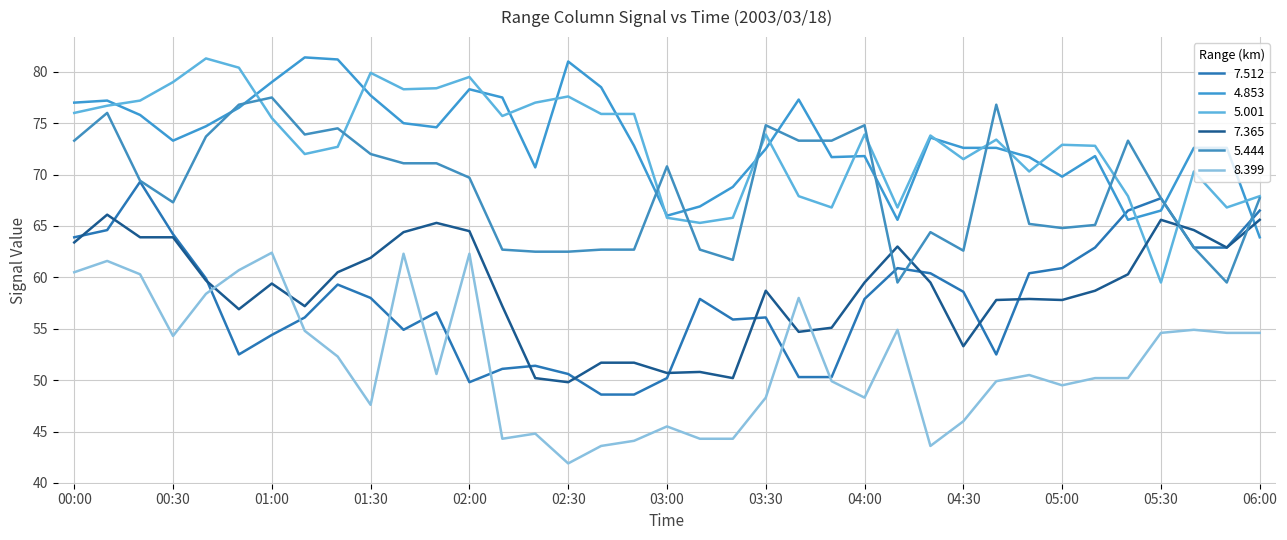

What is the difference between the second highest and minimum values in the 7.365 series?

15.8